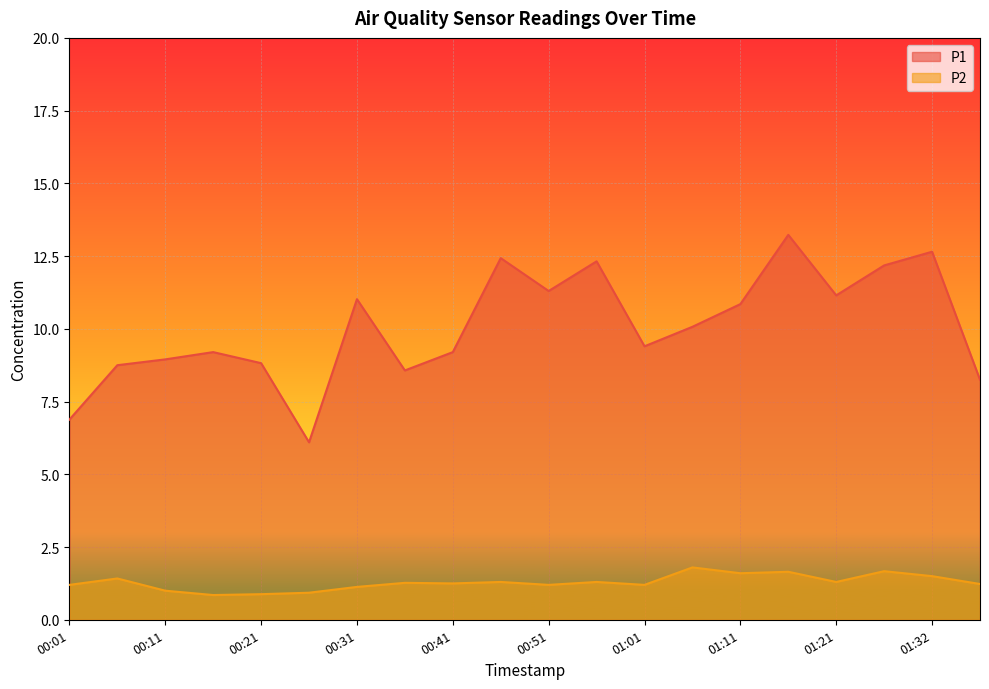

List the labels in order of P2 value, smallest first.

00:16, 00:21, 00:26, 00:11, 00:31, 00:01, 00:51, 01:01, 01:37, 00:41, 00:36, 00:46, 00:56, 01:21, 00:06, 01:32, 01:11, 01:16, 01:26, 01:06